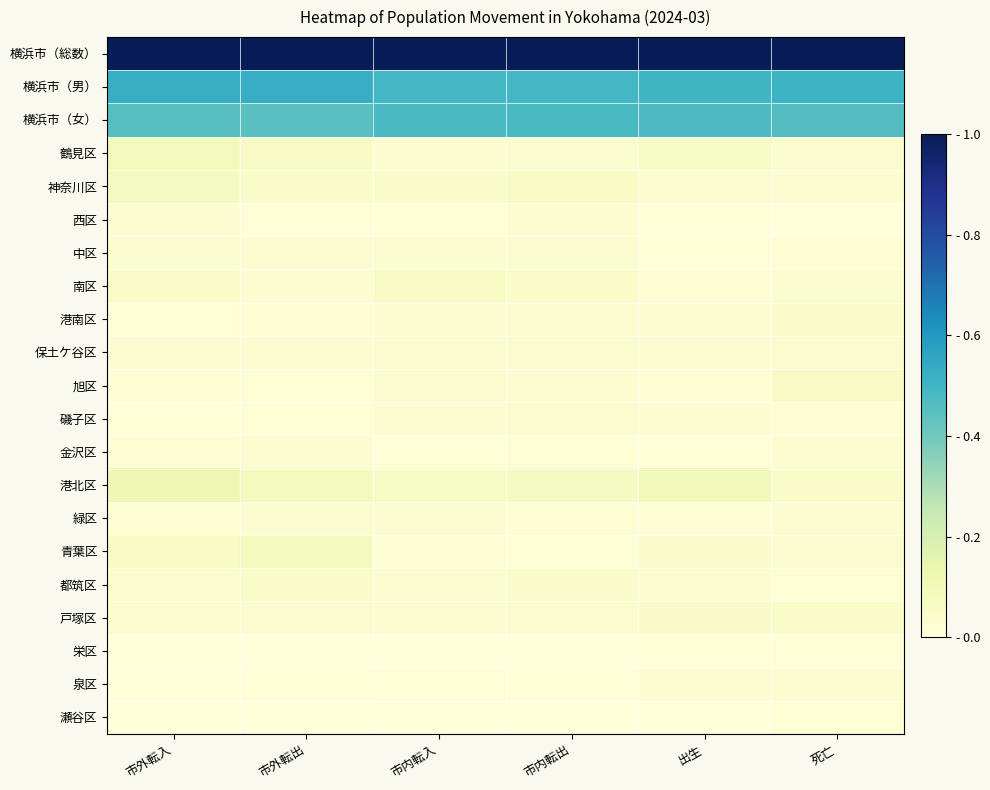

Reading left to right, what are all the values shown in this chart?

横浜市（総数）: 市外転入=1.0	市外転出=1.0	市内転入=1.0	市内転出=1.0	出生=1.0	死亡=1.0
横浜市（男）: 市外転入=0.5	市外転出=0.5	市内転入=0.5	市内転出=0.5	出生=0.5	死亡=0.5
横浜市（女）: 市外転入=0.5	市外転出=0.4	市内転入=0.5	市内転出=0.5	出生=0.5	死亡=0.5
鶴見区: 市外転入=0.1	市外転出=0.1	市内転入=0.0	市内転出=0.0	出生=0.1	死亡=0.0
神奈川区: 市外転入=0.1	市外転出=0.1	市内転入=0.1	市内転出=0.1	出生=0.0	死亡=0.0
西区: 市外転入=0.0	市外転出=0.0	市内転入=0.0	市内転出=0.0	出生=0.0	死亡=0.0
中区: 市外転入=0.0	市外転出=0.0	市内転入=0.0	市内転出=0.0	出生=0.0	死亡=0.0
南区: 市外転入=0.1	市外転出=0.0	市内転入=0.1	市内転出=0.1	出生=0.0	死亡=0.0
港南区: 市外転入=0.0	市外転出=0.0	市内転入=0.0	市内転出=0.0	出生=0.0	死亡=0.0
保土ケ谷区: 市外転入=0.0	市外転出=0.0	市内転入=0.0	市内転出=0.0	出生=0.0	死亡=0.0
旭区: 市外転入=0.0	市外転出=0.0	市内転入=0.0	市内転出=0.0	出生=0.0	死亡=0.1
磯子区: 市外転入=0.0	市外転出=0.0	市内転入=0.0	市内転出=0.0	出生=0.0	死亡=0.0
金沢区: 市外転入=0.0	市外転出=0.0	市内転入=0.0	市内転出=0.0	出生=0.0	死亡=0.0
港北区: 市外転入=0.1	市外転出=0.1	市内転入=0.1	市内転出=0.1	出生=0.1	死亡=0.0
緑区: 市外転入=0.0	市外転出=0.0	市内転入=0.0	市内転出=0.0	出生=0.0	死亡=0.0
青葉区: 市外転入=0.1	市外転出=0.1	市内転入=0.0	市内転出=0.0	出生=0.0	死亡=0.0
都筑区: 市外転入=0.0	市外転出=0.1	市内転入=0.0	市内転出=0.0	出生=0.0	死亡=0.0
戸塚区: 市外転入=0.0	市外転出=0.0	市内転入=0.0	市内転出=0.0	出生=0.1	死亡=0.1
栄区: 市外転入=0.0	市外転出=0.0	市内転入=0.0	市内転出=0.0	出生=0.0	死亡=0.0
泉区: 市外転入=0.0	市外転出=0.0	市内転入=0.0	市内転出=0.0	出生=0.0	死亡=0.0
瀬谷区: 市外転入=0.0	市外転出=0.0	市内転入=0.0	市内転出=0.0	出生=0.0	死亡=0.0